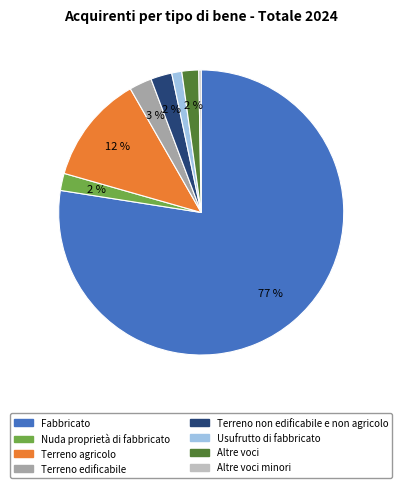

Which category accounts for the majority?

Fabbricato